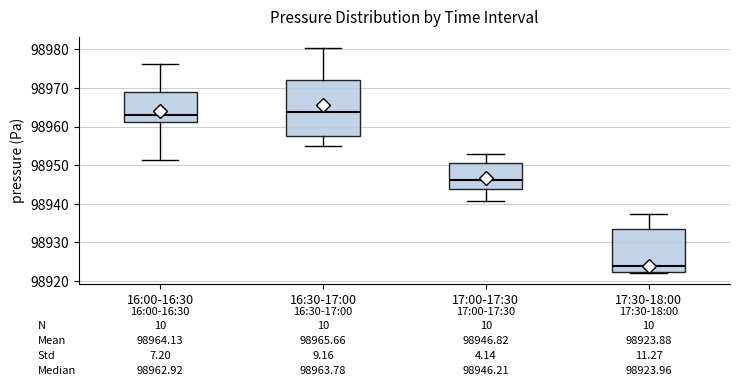

Comparing the boxes themselves (not the whiskers), which one is the tallest?

16:30-17:00